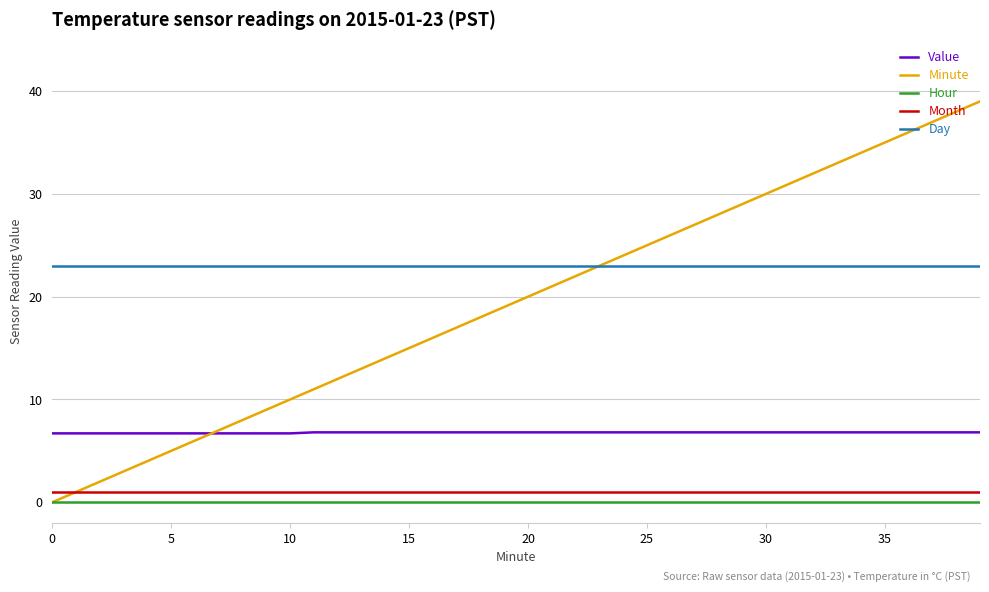

Which series has the largest total across all categories?

Day